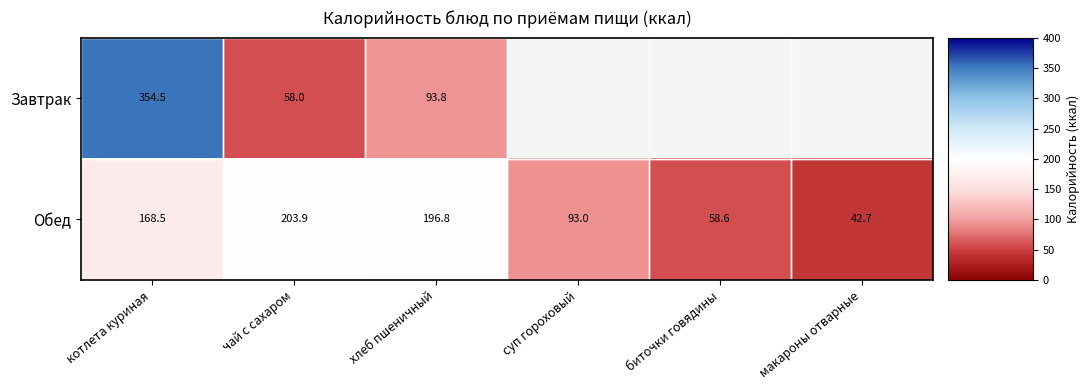

Where is Обед nearest to the value 123?

суп гороховый